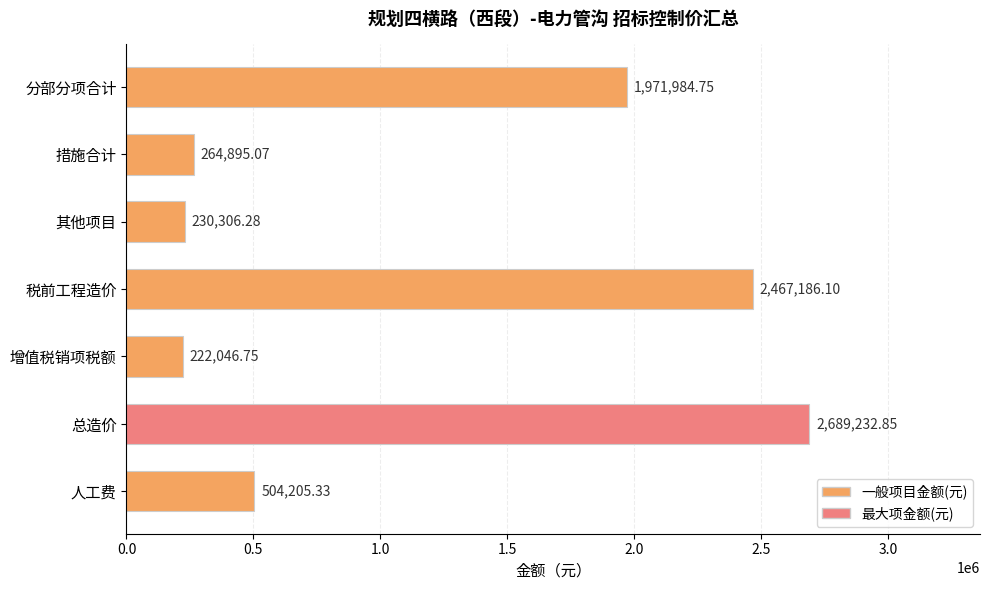

List the labels in order of value, largest first.

总造价, 税前工程造价, 分部分项合计, 人工费, 措施合计, 其他项目, 增值税销项税额